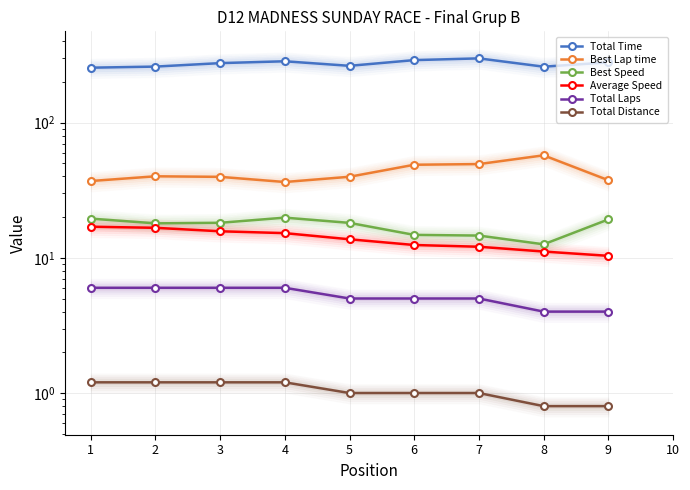

How many values in the Total Distance series are below 1?

2